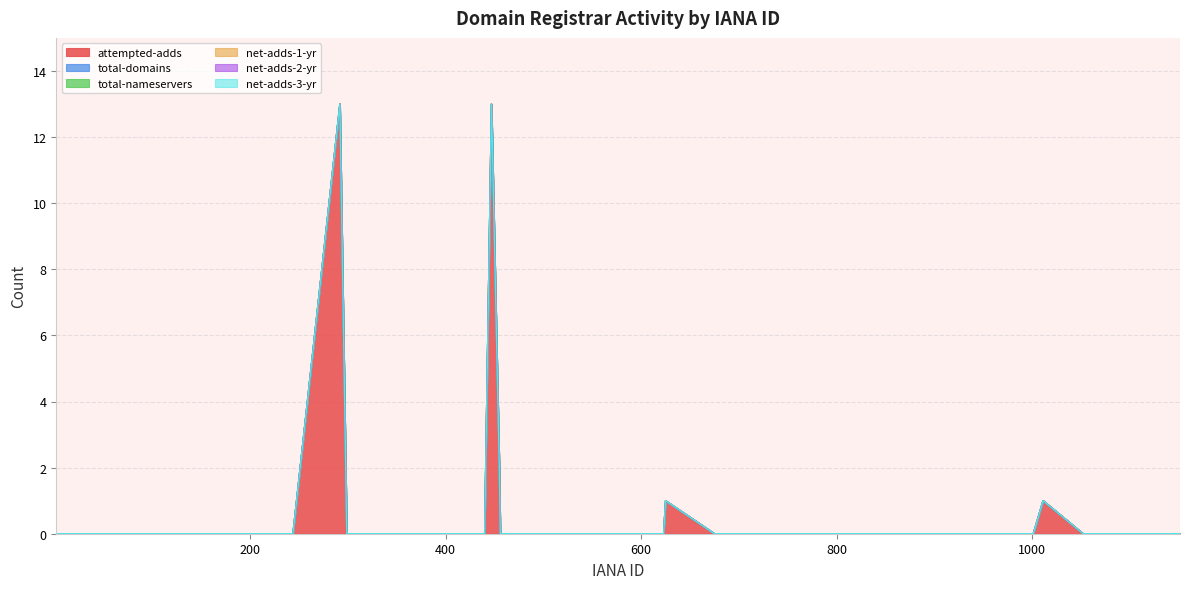

The value of net-adds-1-yr at 1086 is 0. True or false?

True